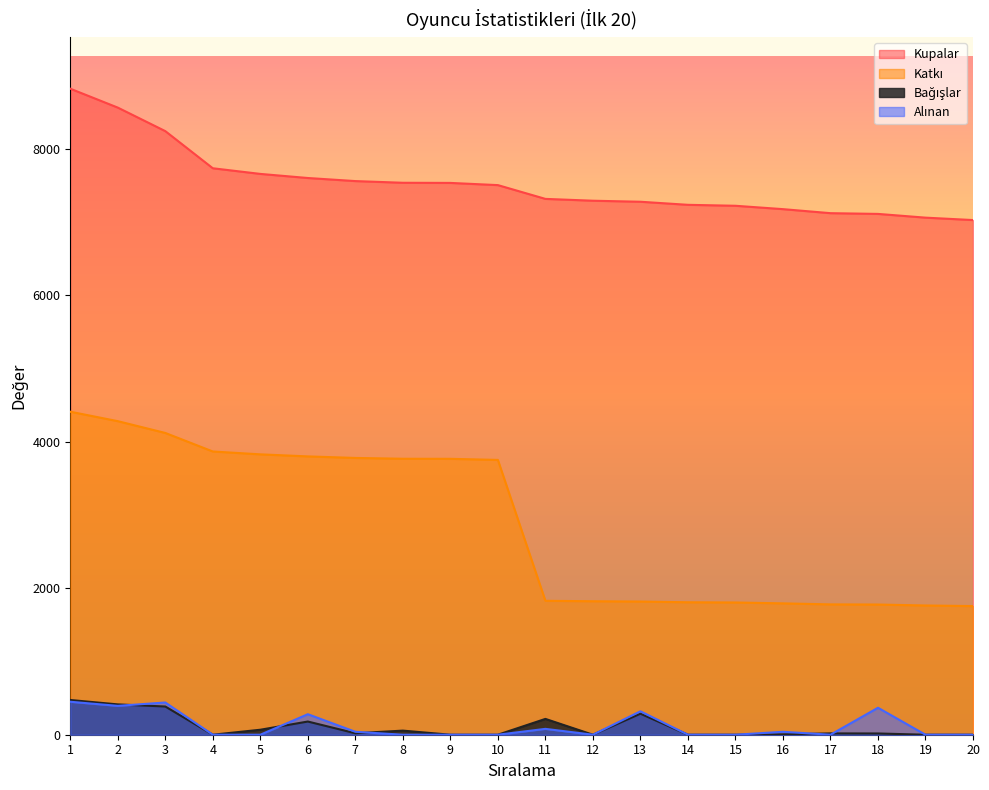

What is the value of the Kupalar point at the 1st from the left?

8818